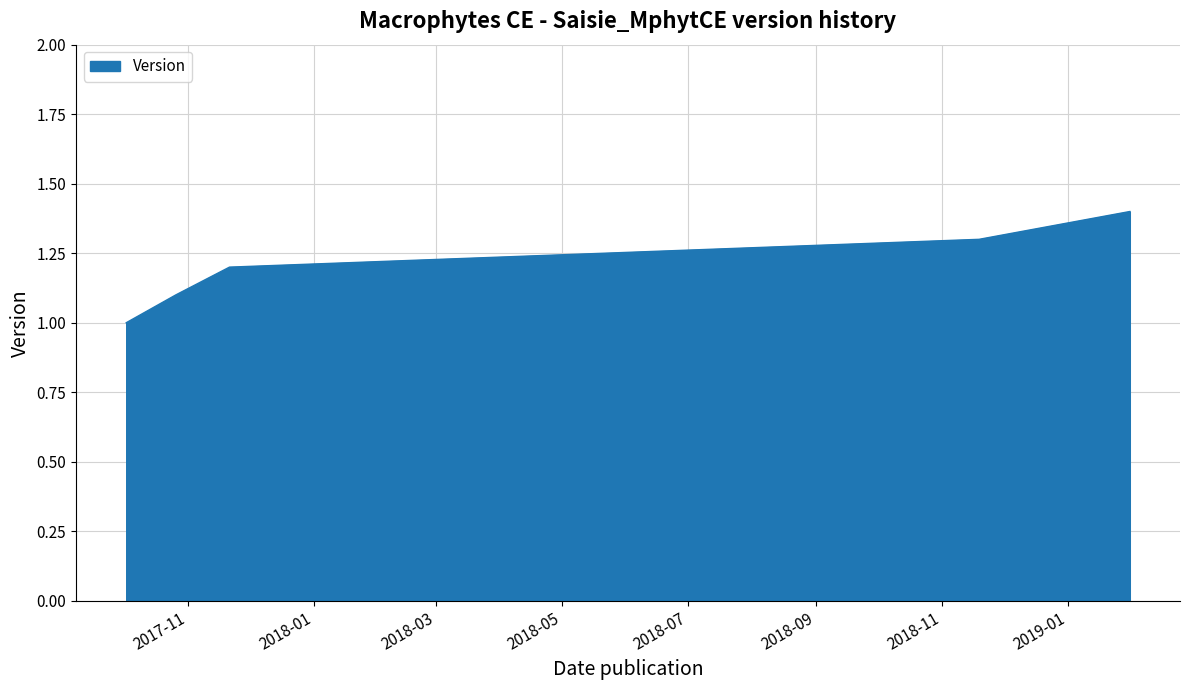

Reading left to right, transcribe all the data shown in this chart.

1.0	1.1	1.2	1.3	1.4